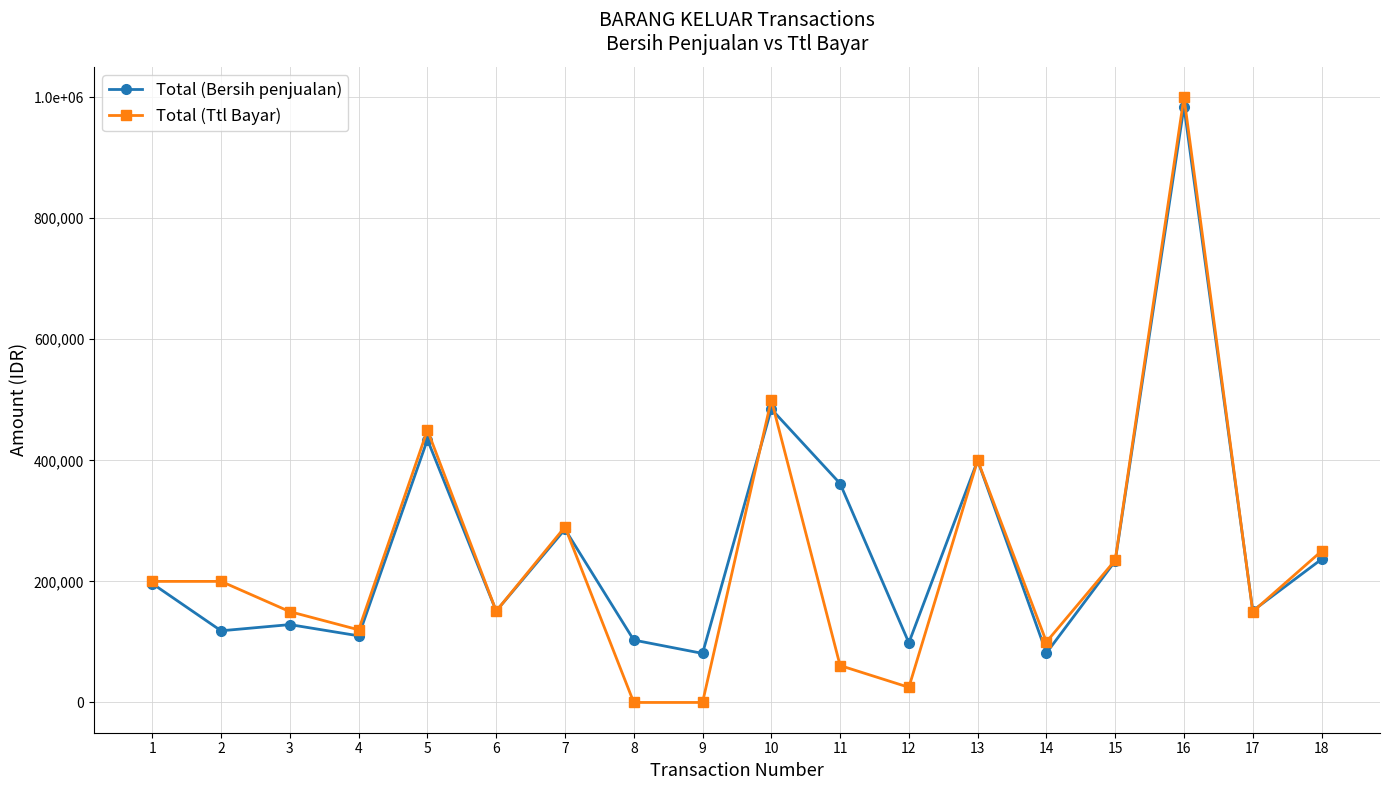

What are all the series names shown in the legend?

Total (Bersih penjualan), Total (Ttl Bayar)